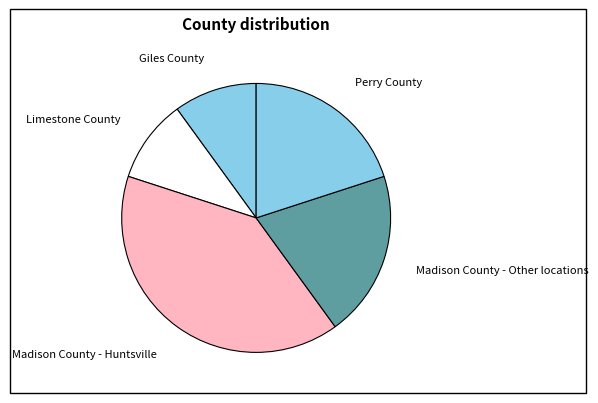

Which category has the biggest portion of the pie?

Madison County - Huntsville